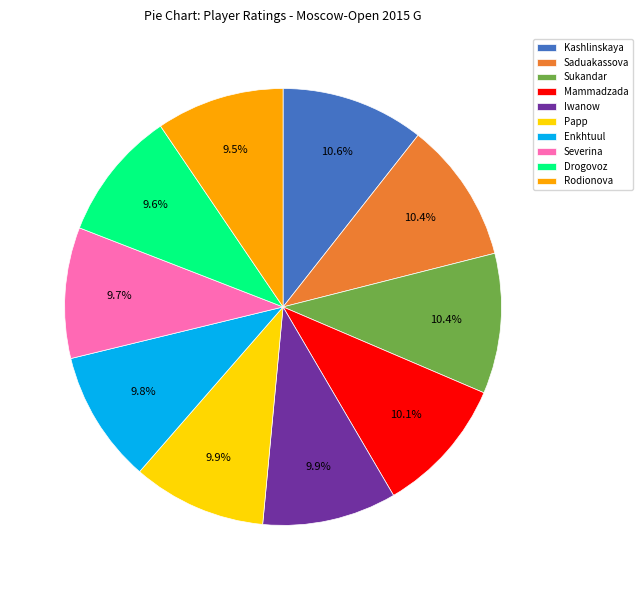

Between Kashlinskaya and Drogovoz, which is larger?

Kashlinskaya